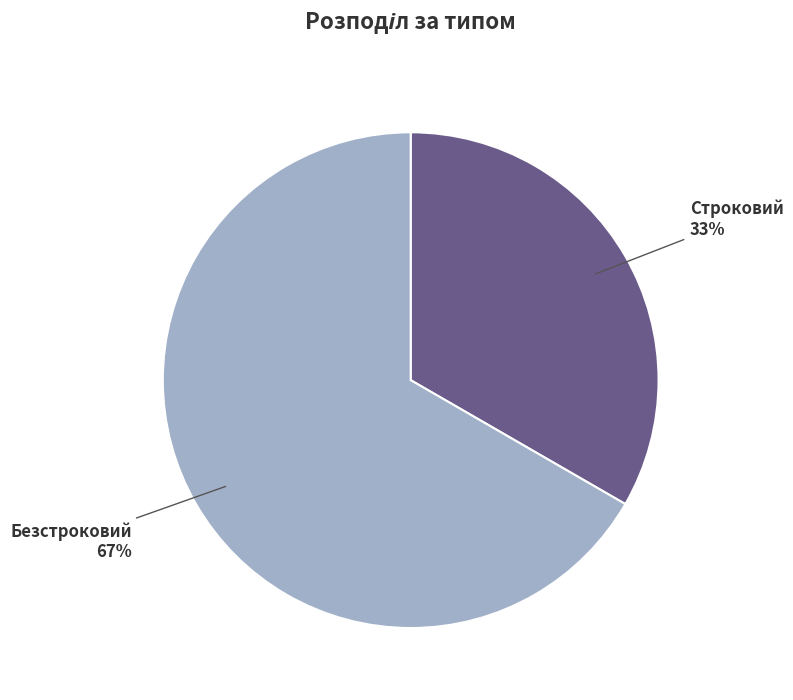

The Безстроковий slice represents 67% of the pie. True or false?

True